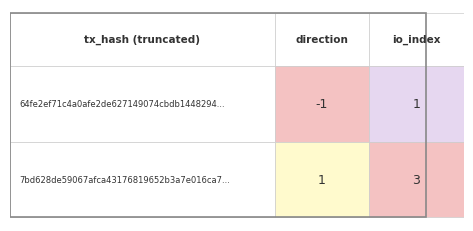

What is the smallest value displayed?

-1